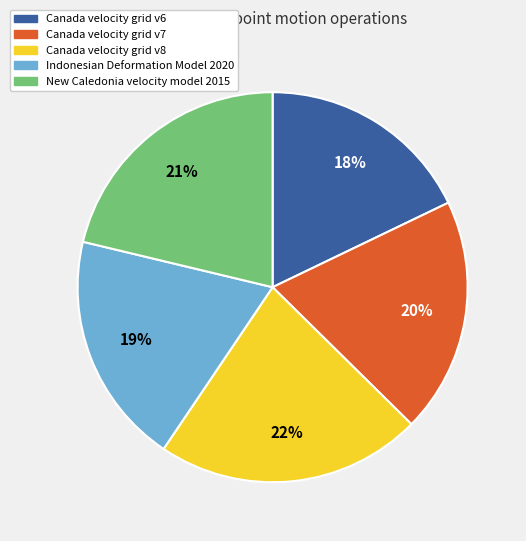

What percentage is the Canada velocity grid v6 slice, to the nearest percent?

18%